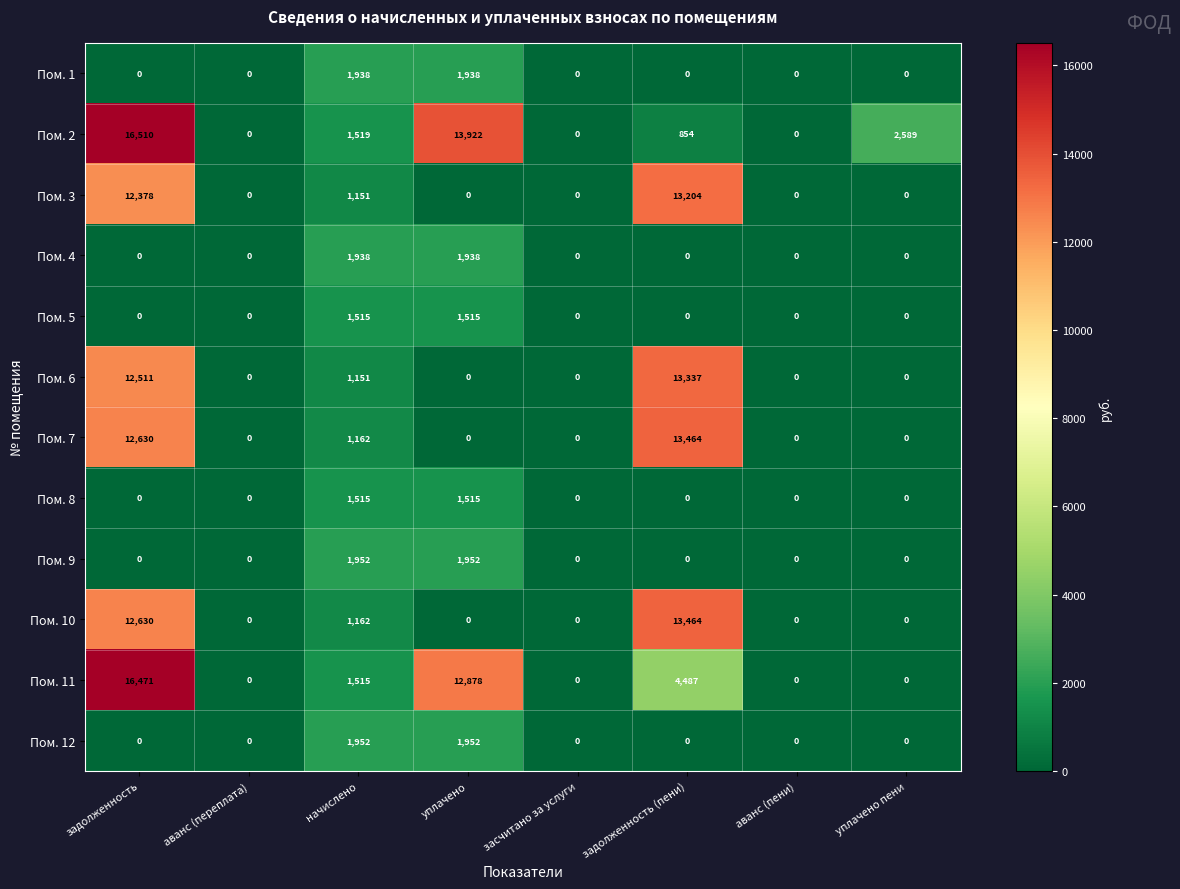

What is the average value of the Пом. 11 series?

4419